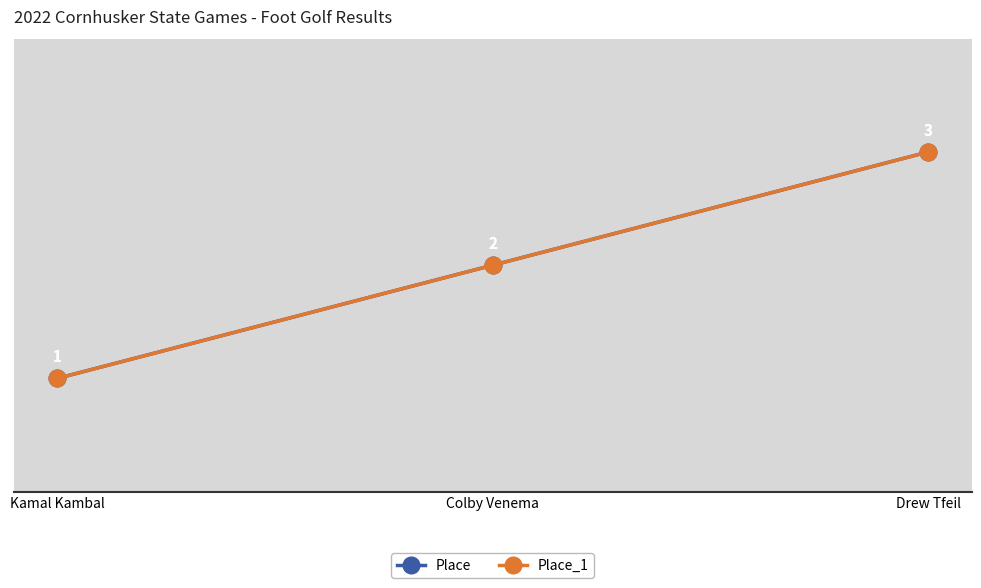

The value of Place_1 at Kamal Kambal is 2. True or false?

False